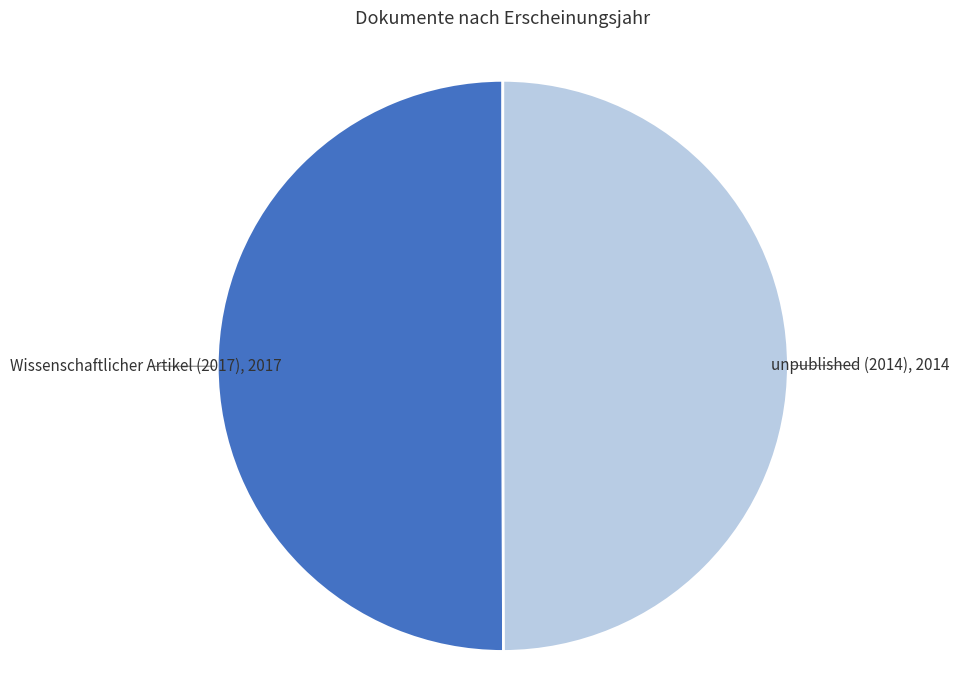

How many slices are in this pie chart?

2